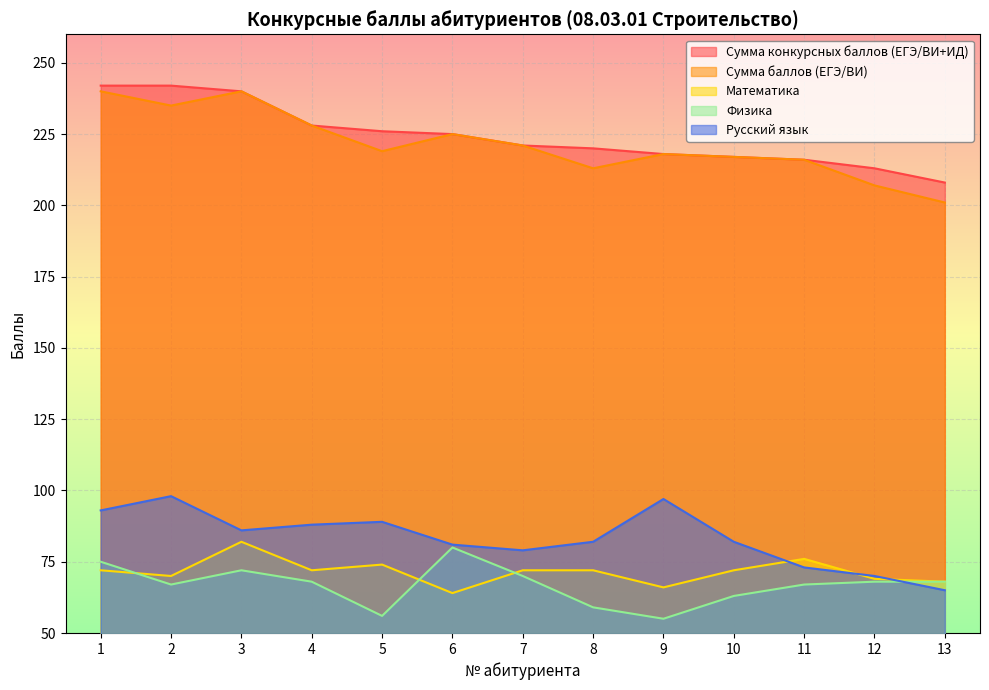

True or false: Русский язык has a value of 81 at 6.

True